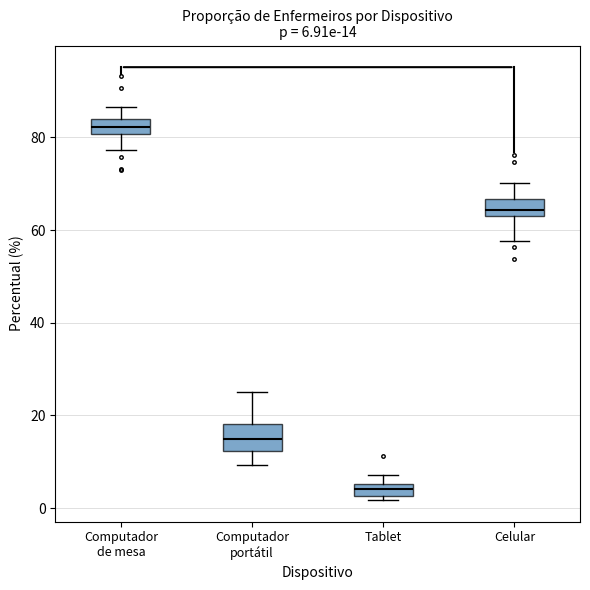

Comparing the boxes themselves (not the whiskers), which one is the tallest?

Computador portátil